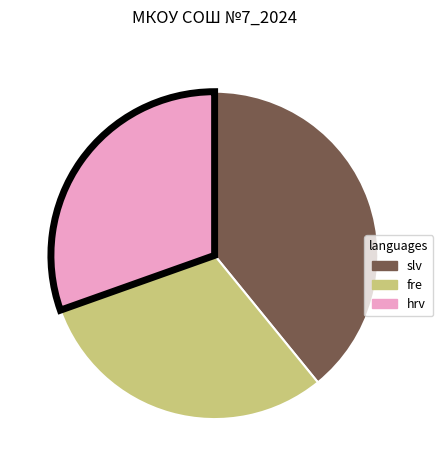

Does any single category account for the majority?

No